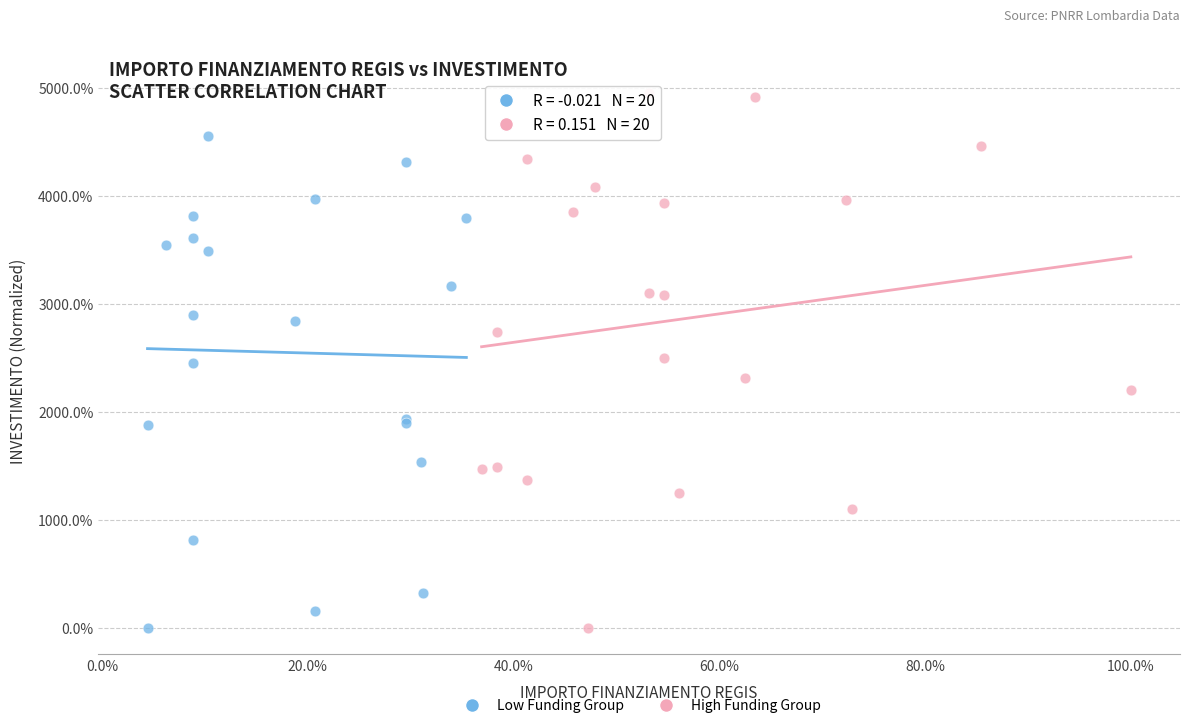

What are all the series names shown in the legend?

Low Funding Group, High Funding Group